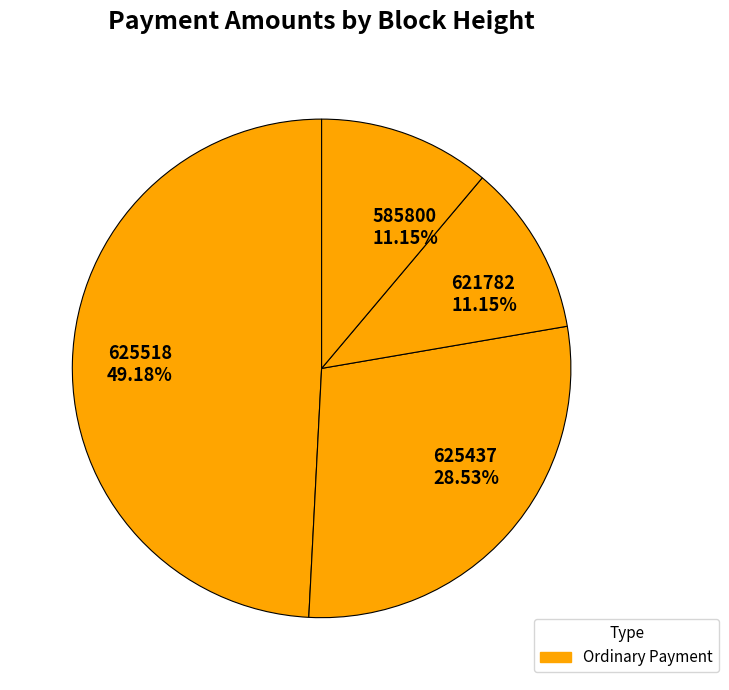

What percentage do 621782 and 625437 together represent?

39.7%